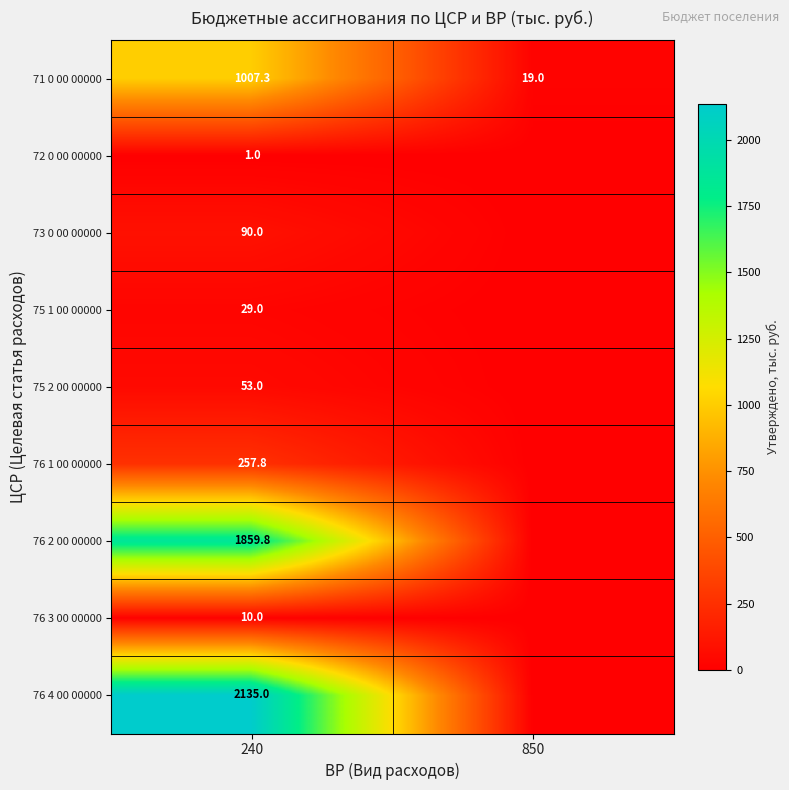

At which category is the sum across all series the highest?

240